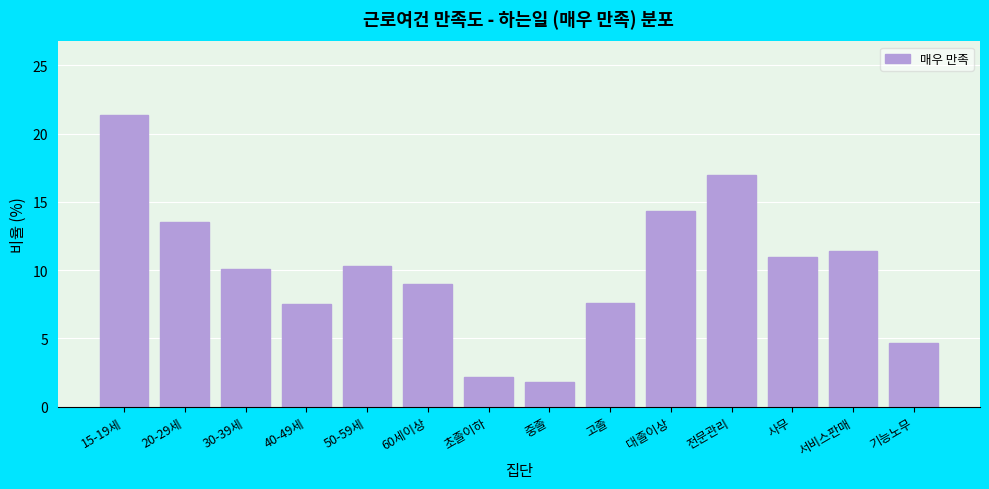

The value at 고졸 is 7.6. True or false?

True